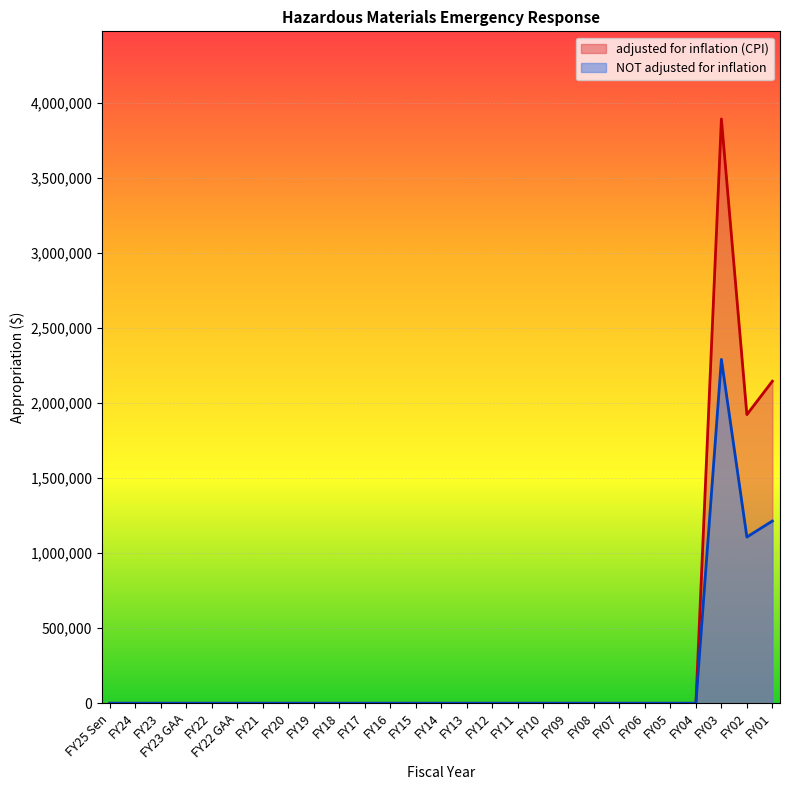

True or false: adjusted for inflation (CPI) and NOT adjusted for inflation cross at least once.

False